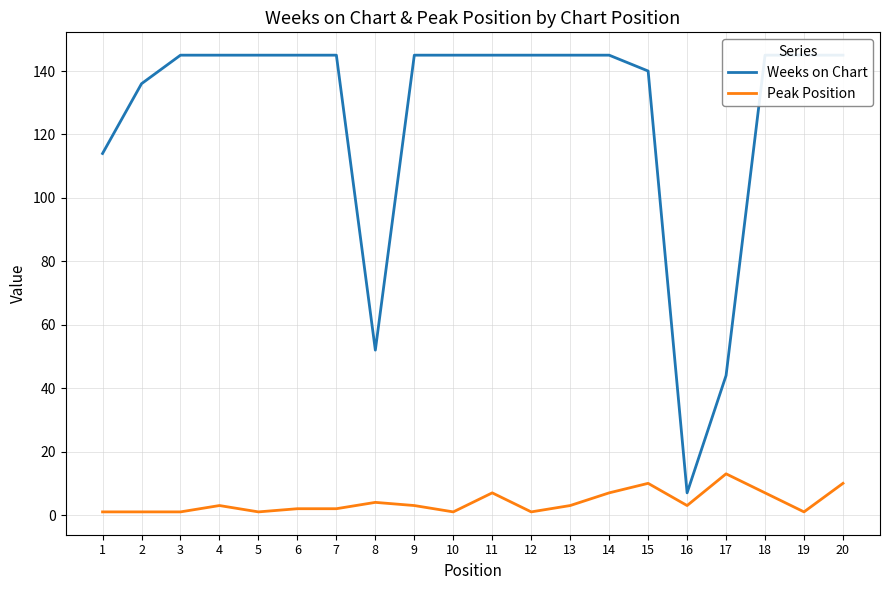

Reading left to right, extract all data points from this chart.

Weeks on Chart: 114	136	145	145	145	145	145	52	145	145	145	145	145	145	140	7	44	145	145	145
Peak Position: 1	1	1	3	1	2	2	4	3	1	7	1	3	7	10	3	13	7	1	10